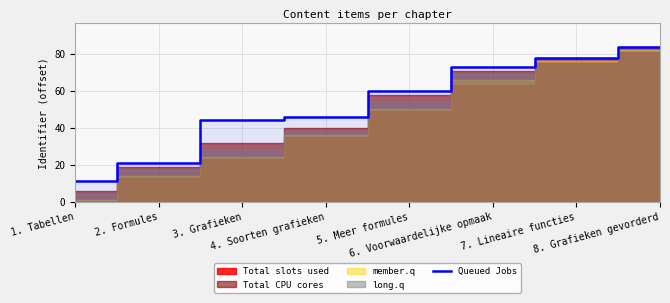

Which category has the lowest value across all series?

1. Tabellen